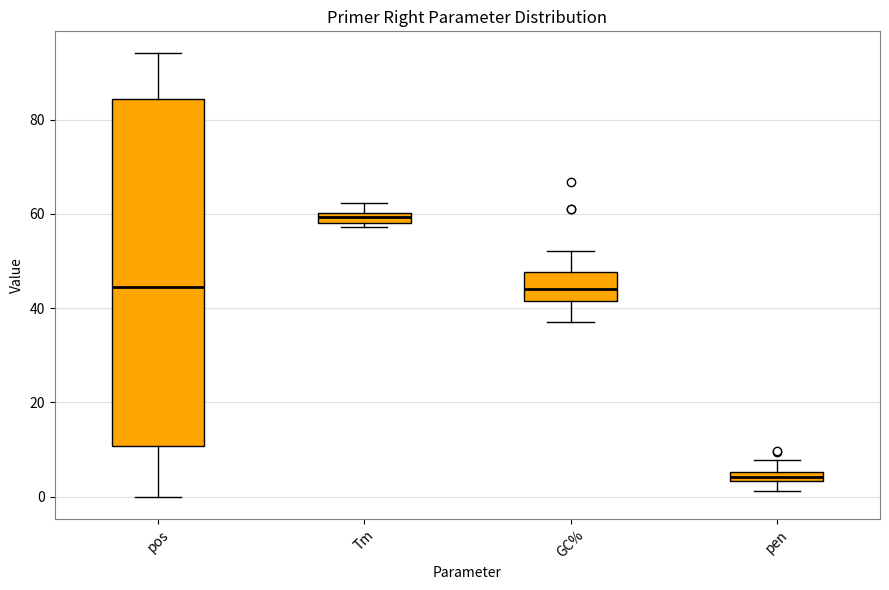

Which box's median line is the highest?

Tm